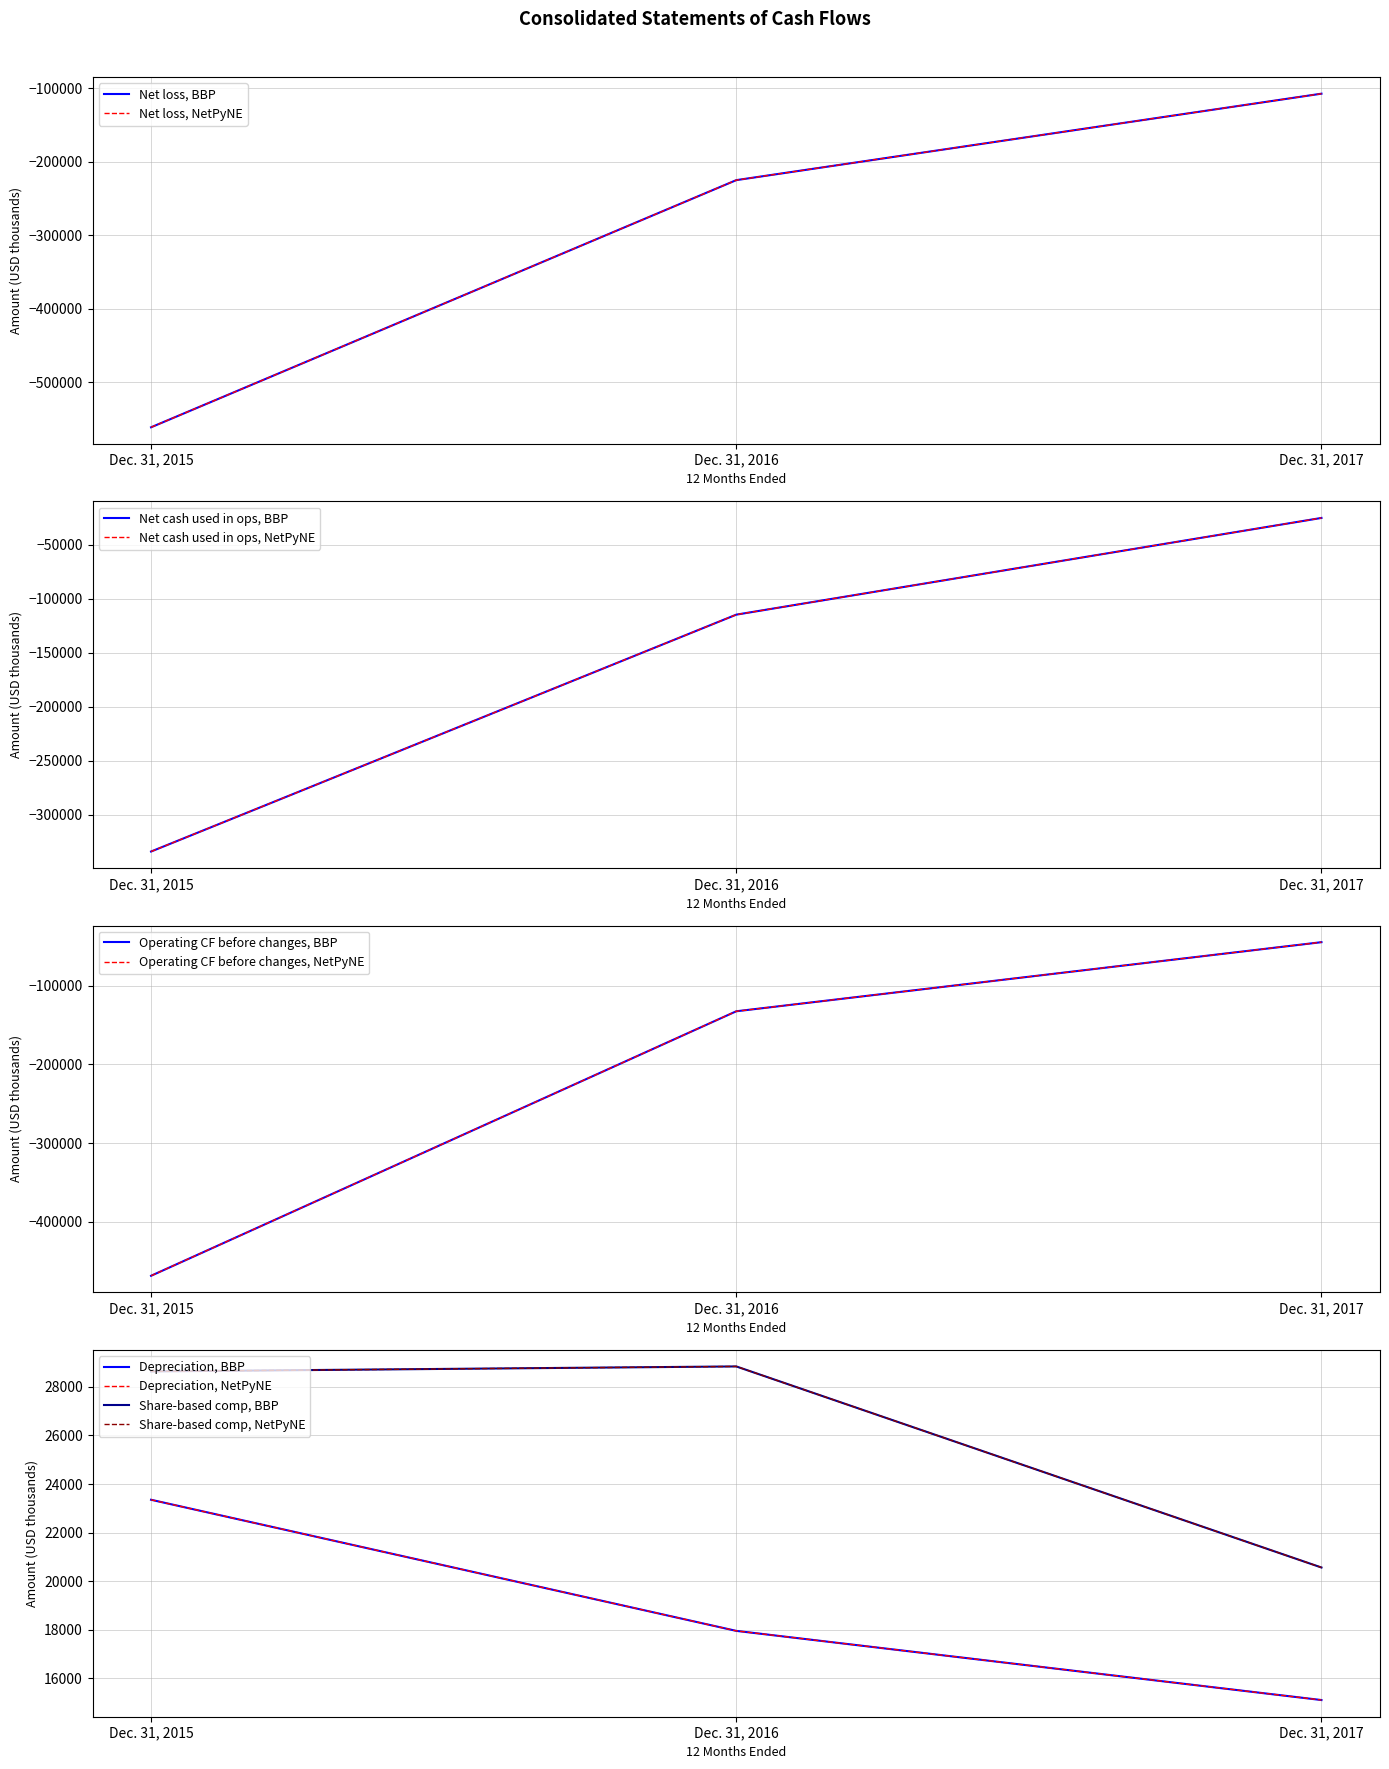

What is the maximum value for Share-based compensation?

28841